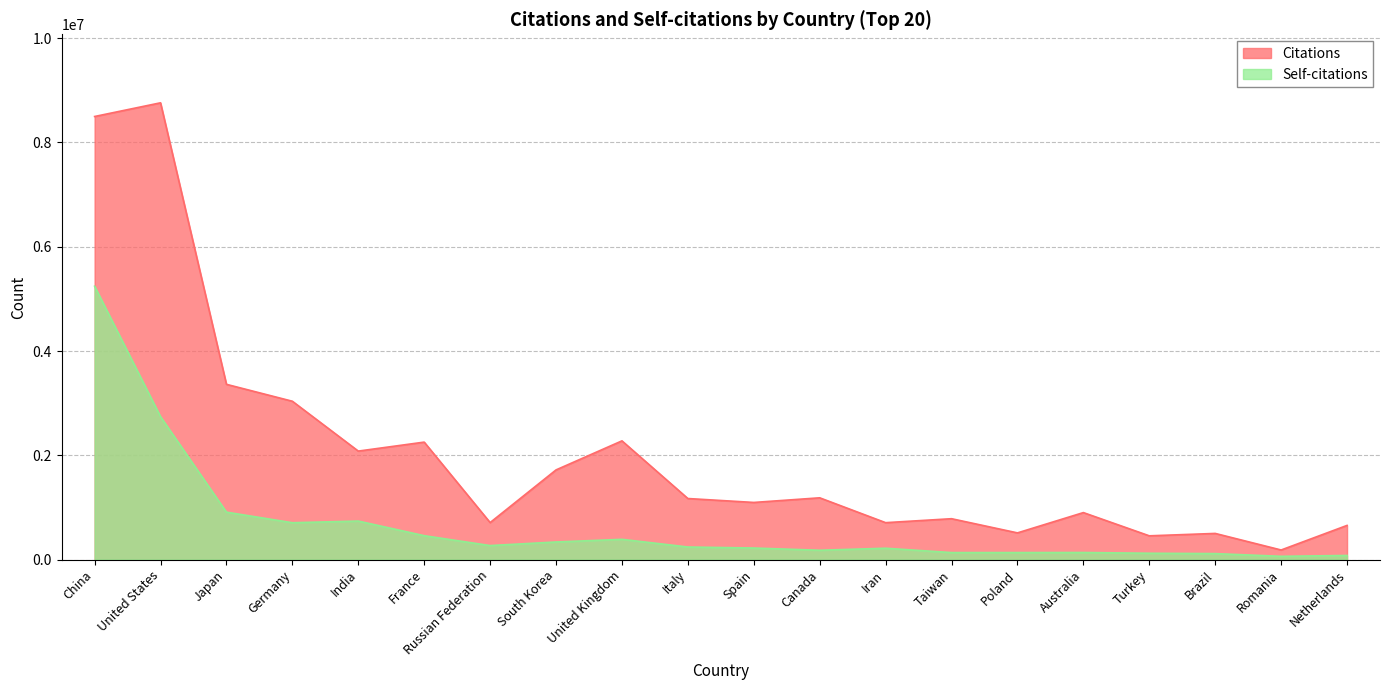

How many lines are shown in the chart?

2